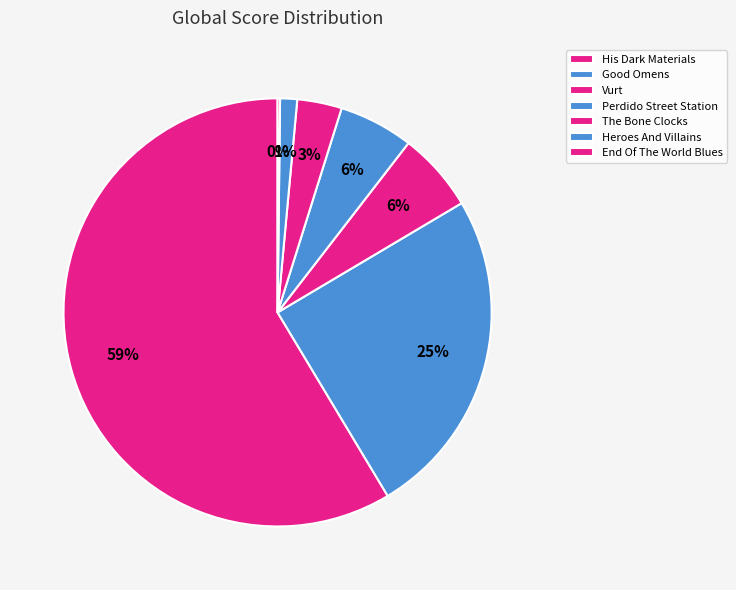

What is the largest slice in the pie chart?

His Dark Materials